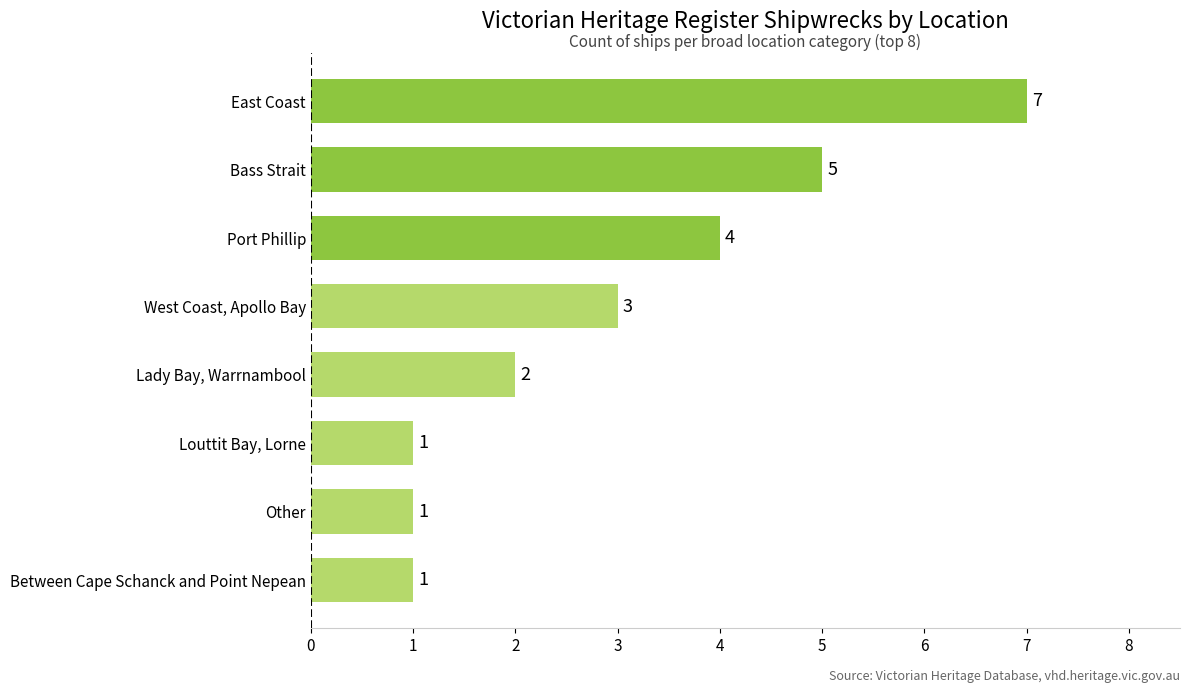

The value at Port Phillip is 4. True or false?

True